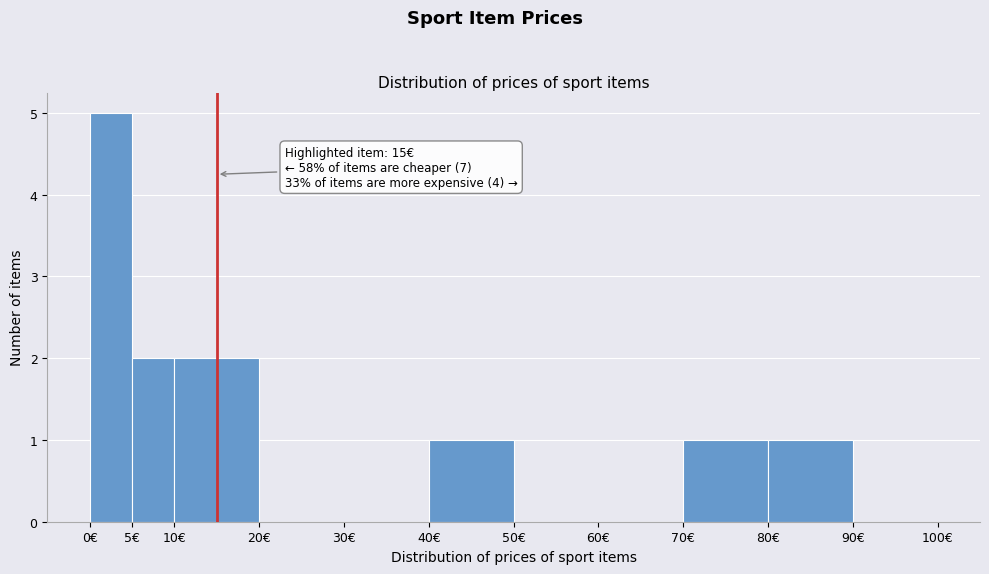

Which range on the x-axis has the tallest bar?

0 to 5